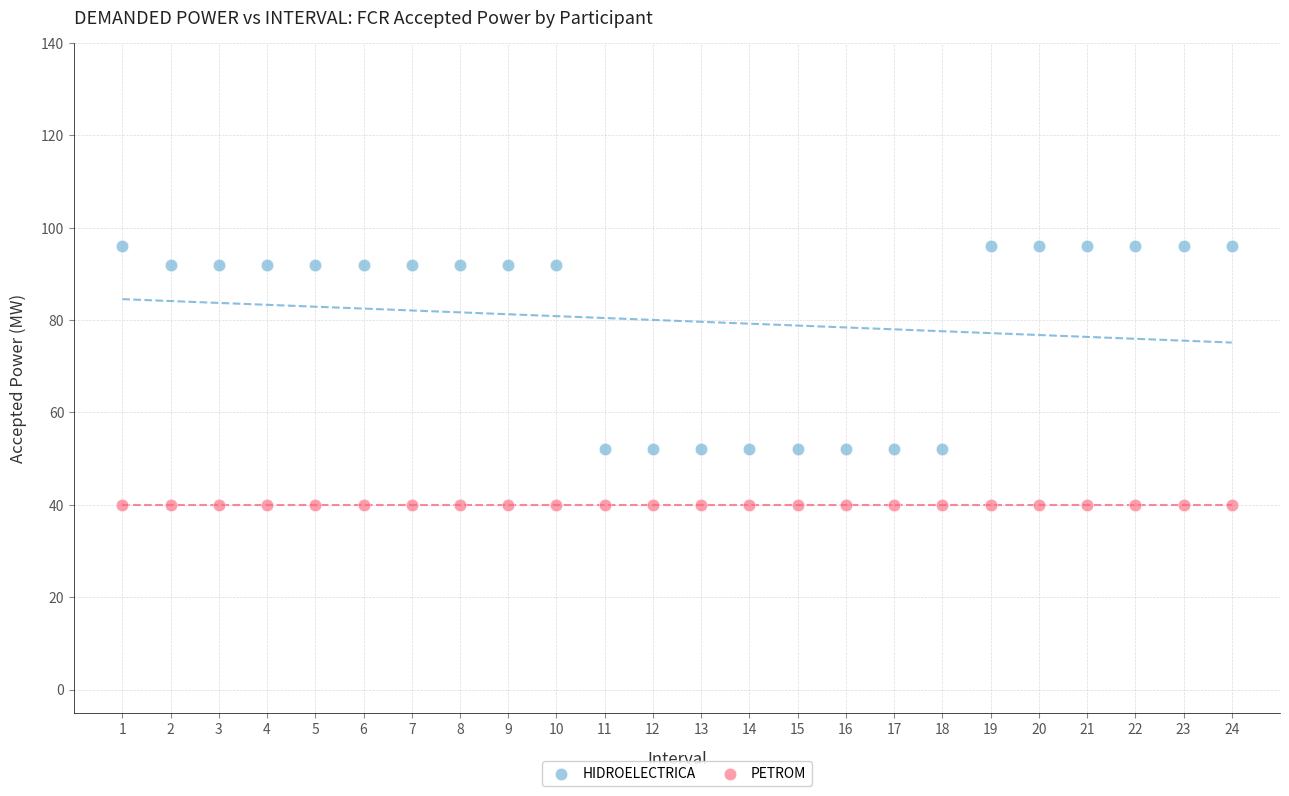

Which series contains the lowest Y value?

PETROM